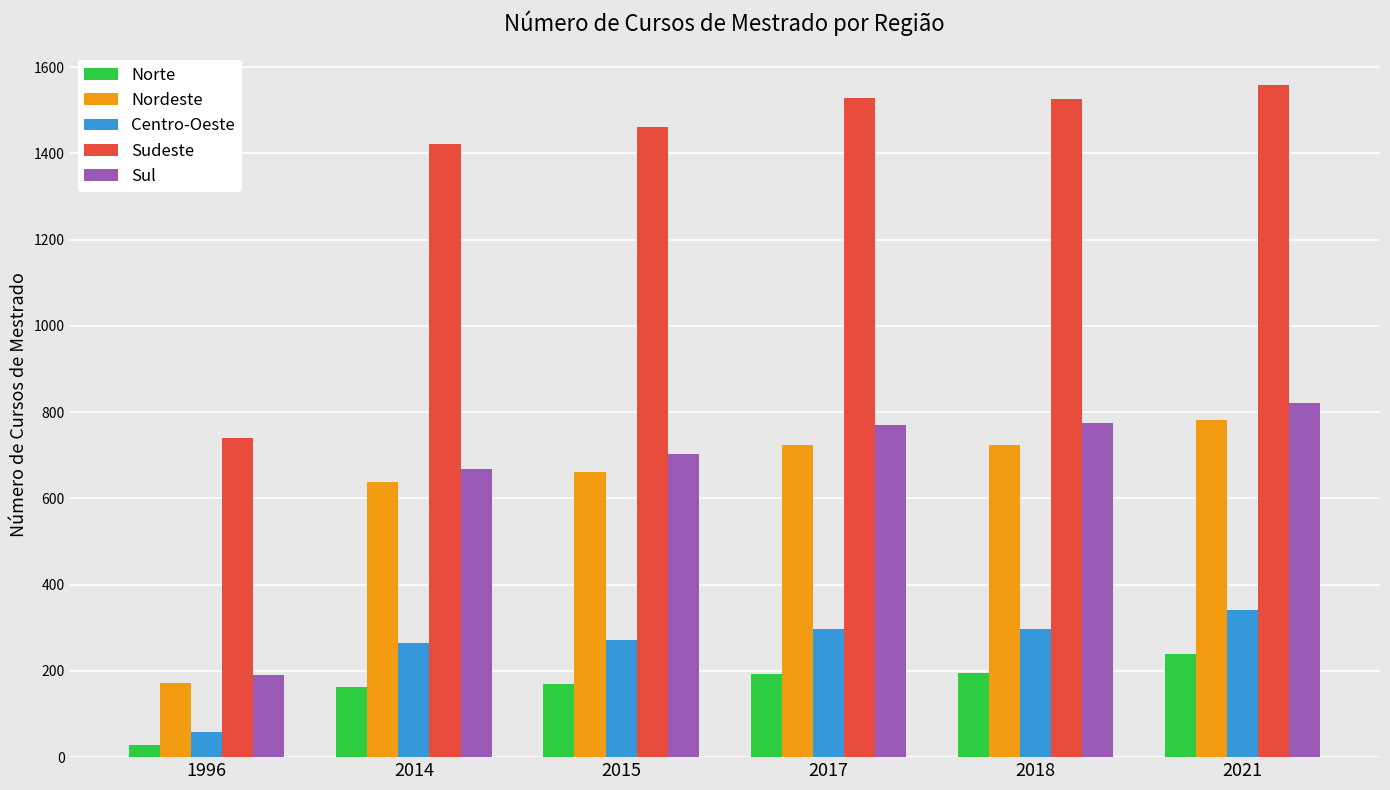

What is the average value of the Norte series?

164